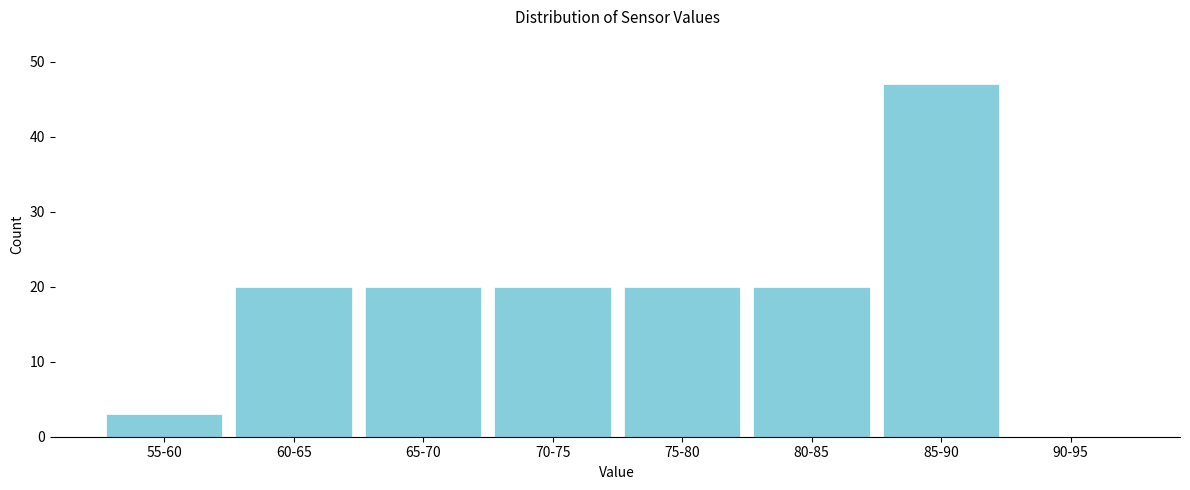

Reading right to left, list all the values displayed in this chart.

90-95=0	85-90=47	80-85=20	75-80=20	70-75=20	65-70=20	60-65=20	55-60=3